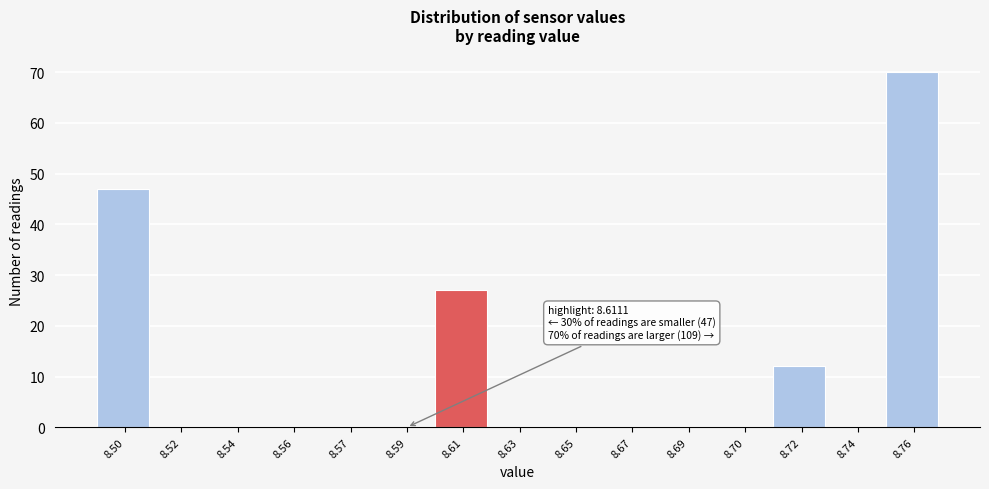

Reading right to left, list all the values displayed in this chart.

8.76=70	8.74=0	8.72=12	8.70=0	8.69=0	8.67=0	8.65=0	8.63=0	8.61=27	8.59=0	8.57=0	8.56=0	8.54=0	8.52=0	8.50=47